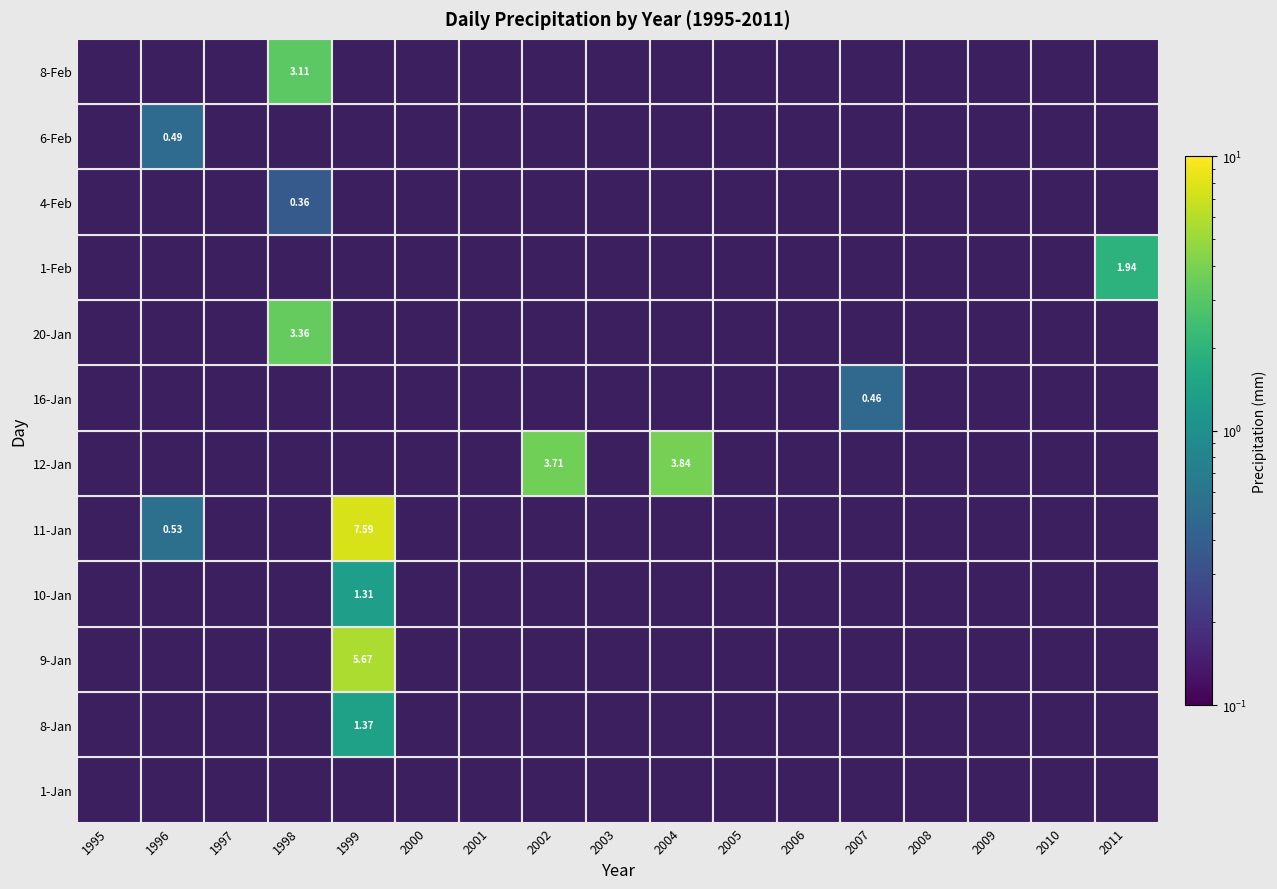

True or false: 8-Jan has a value of 0.5 at 2001.

False